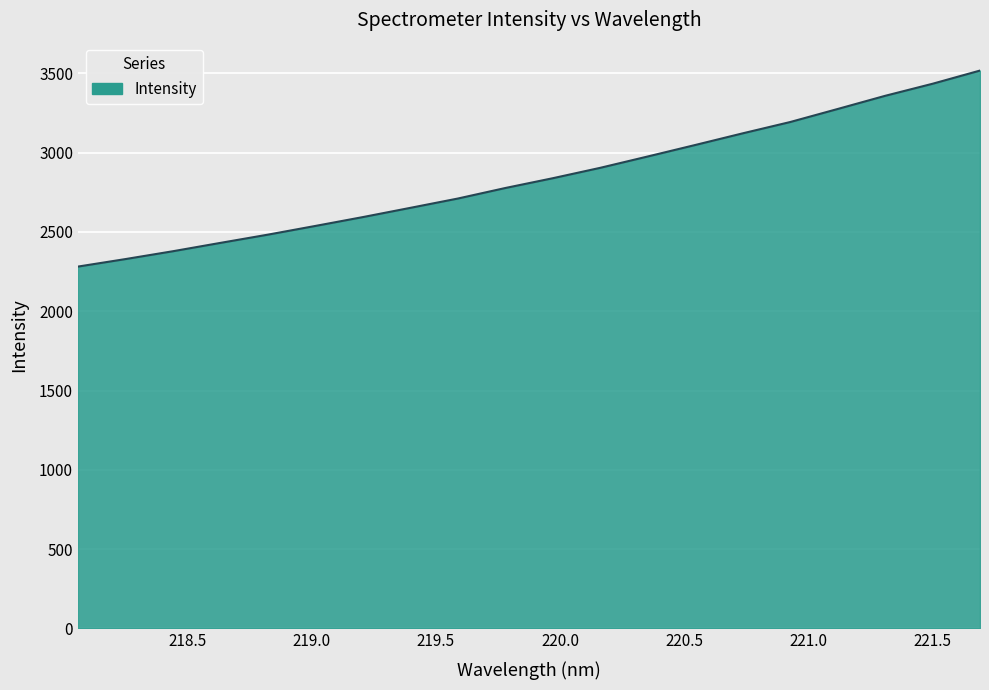

What is the minimum value shown in the chart?

2281.7